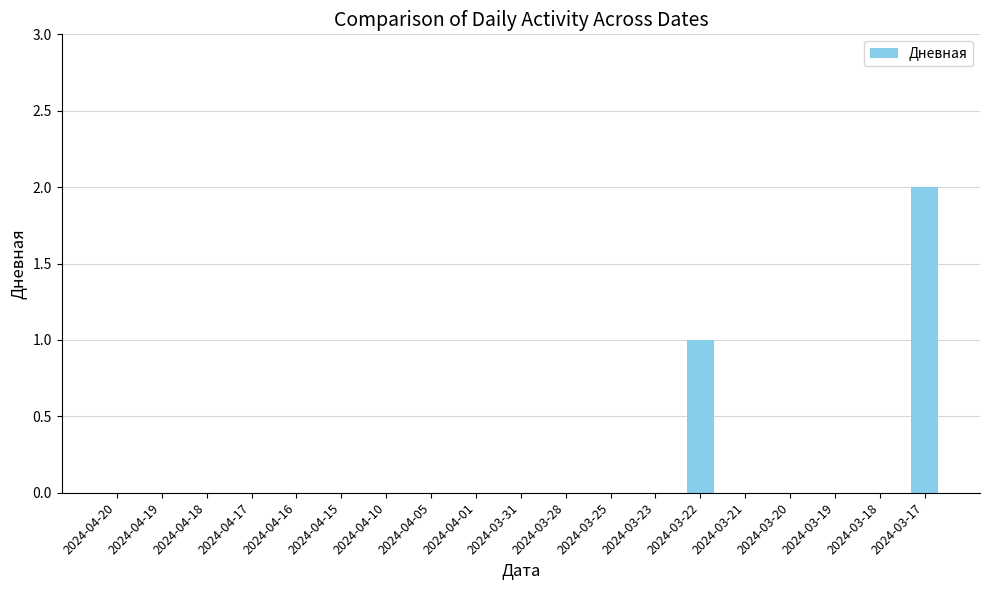

Is it true that the value at 2024-04-20 is 1?

False